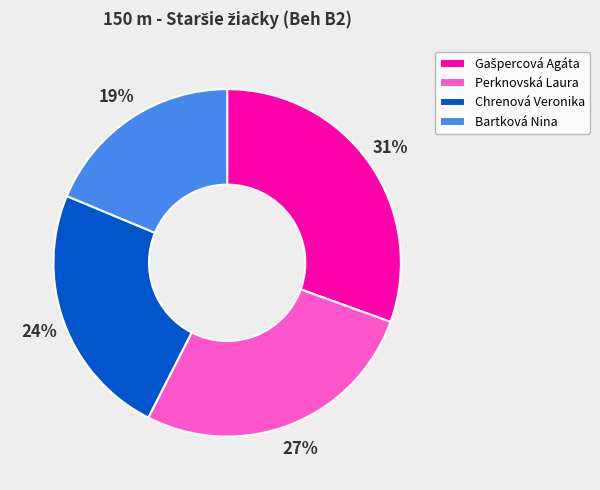

Which category has the smallest portion of the pie?

Bartková Nina